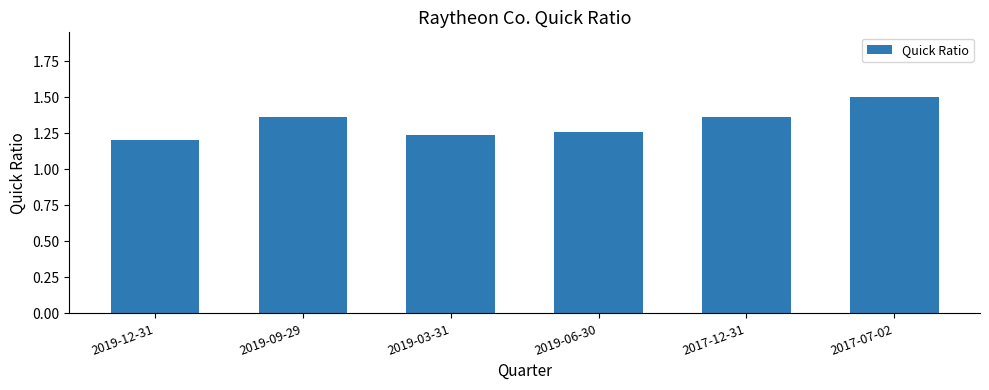

Between 2017-07-02 and 2019-06-30, which is larger?

2017-07-02